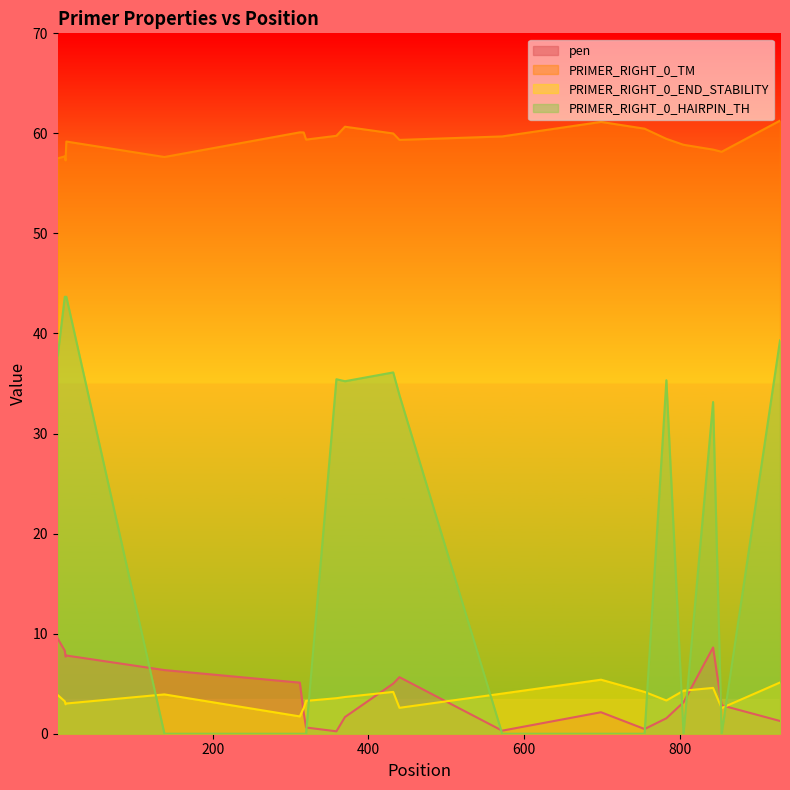

Reading left to right, transcribe all the data shown in this chart.

pen: 9.5	8.3	7.7	7.8	6.4	5.1	2.1	0.6	0.2	1.7	5.0	5.7	0.3	2.1	0.5	1.5	3.1	8.6	2.8	1.3
PRIMER_RIGHT_0_TM: 57.5	57.7	57.3	59.2	57.6	60.1	60.1	59.4	59.8	60.7	60.0	59.3	59.7	61.1	60.5	59.5	58.9	58.4	58.2	61.3
PRIMER_RIGHT_0_END_STABILITY: 3.9	3.2	2.9	3.0	3.9	1.7	2.6	3.3	3.5	3.7	4.2	2.6	4.0	5.4	4.2	3.3	4.3	4.6	2.6	5.1
PRIMER_RIGHT_0_HAIRPIN_TH: 37.8	43.7	43.7	43.7	0.0	0.0	0.0	0.0	35.4	35.2	36.1	33.8	0.0	0.0	0.0	35.3	0.0	33.1	0.0	39.3